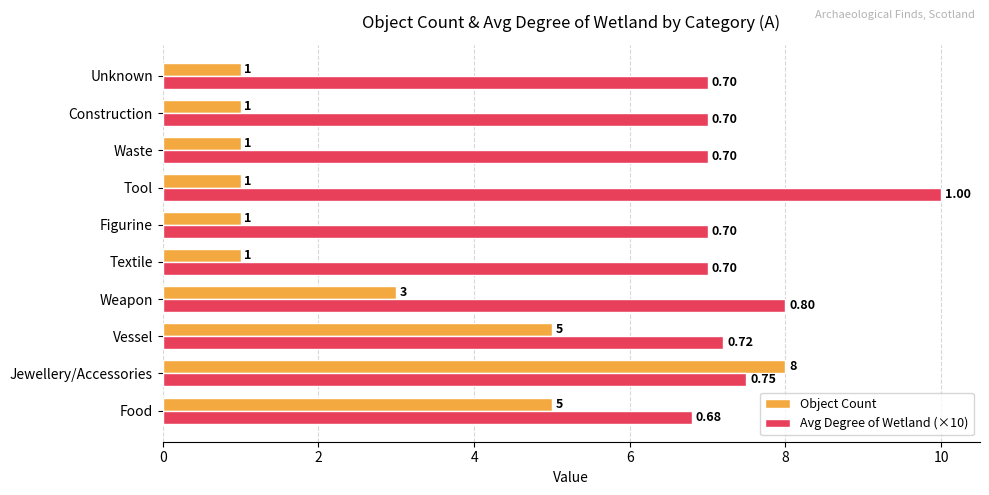

What is the sum of all Object Count values?

27.0